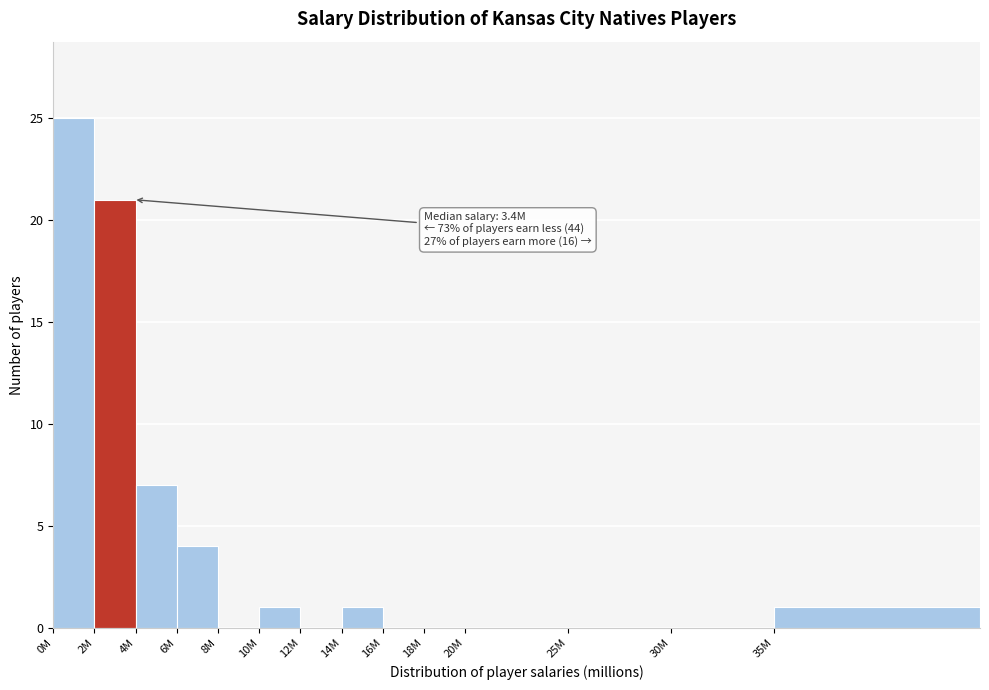

Reading right to left, extract all data points from this chart.

35M=1	30M=0	25M=0	20M=0	18M=0	16M=0	14M=1	12M=0	10M=1	8M=0	6M=4	4M=7	2M=21	0M=25